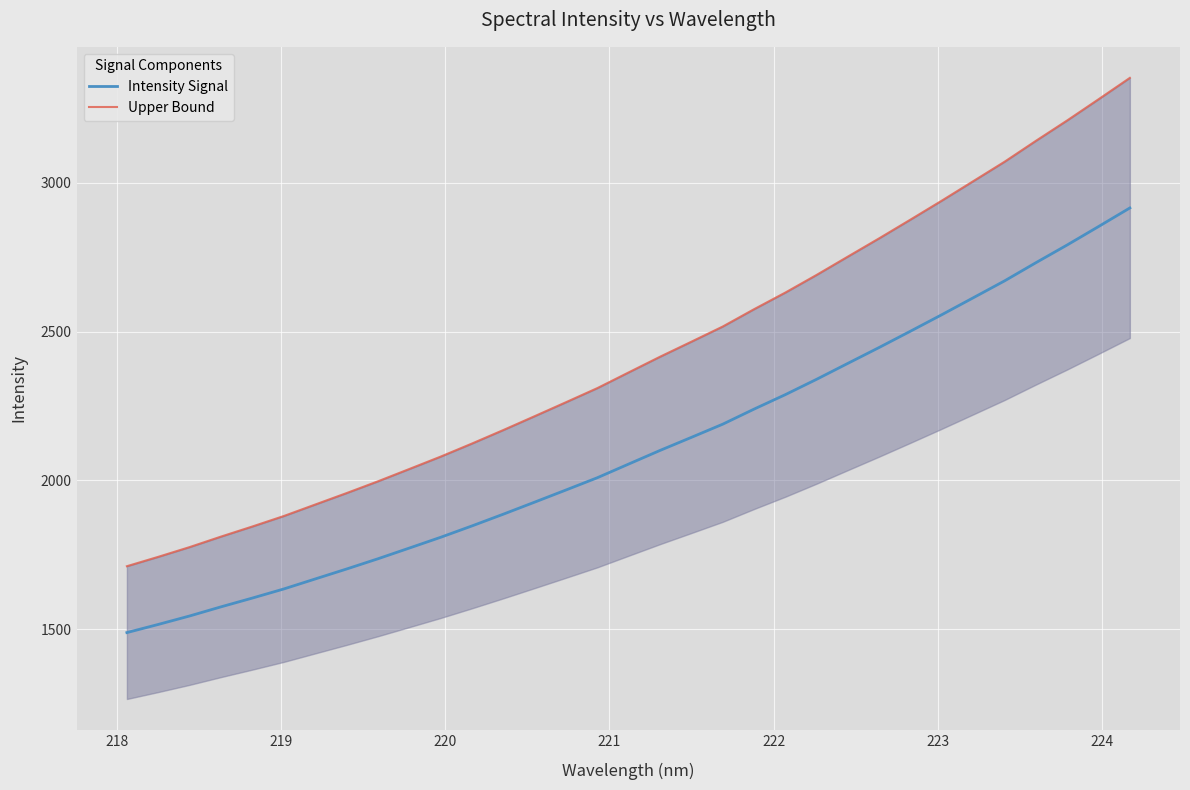

True or false: Upper Bound and Intensity Signal intersect in this chart.

False